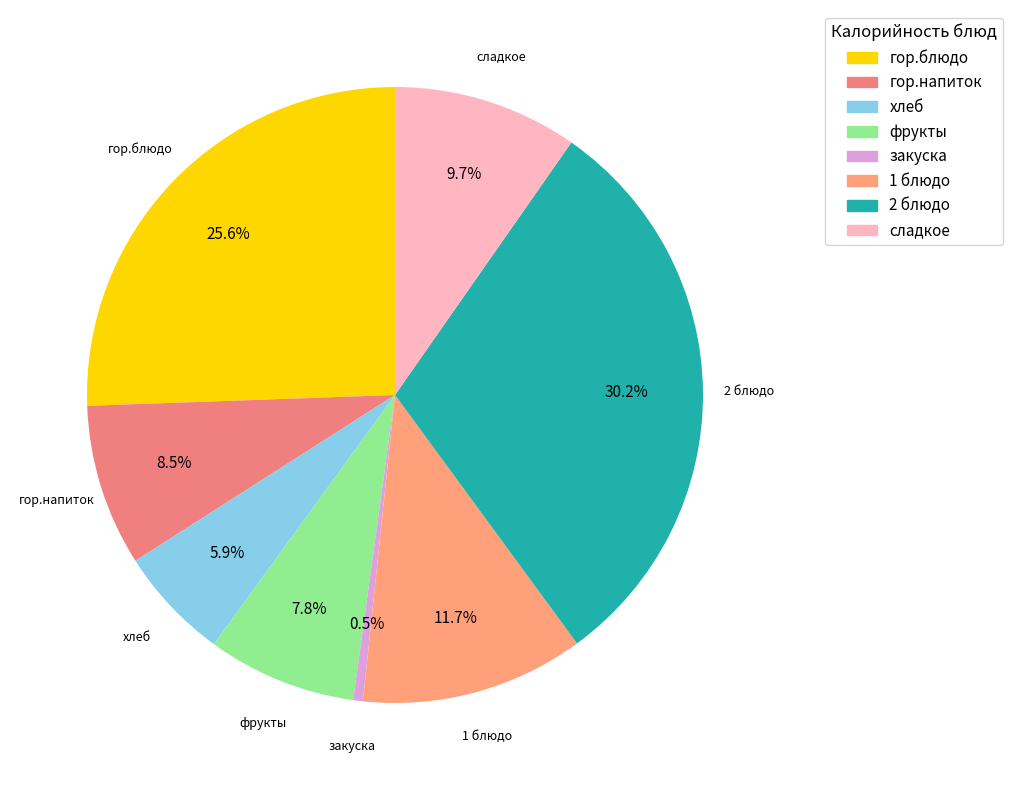

Is there any slice that represents more than half of the pie?

No